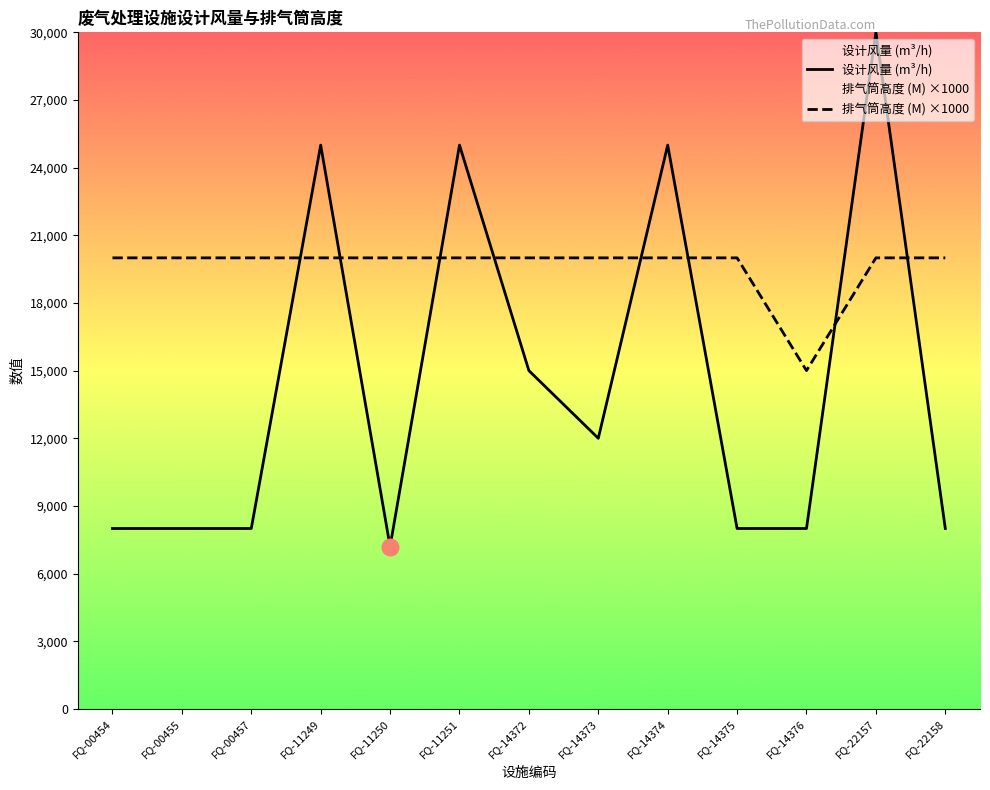

Between FQ-14373 and FQ-11249, which is larger?

FQ-11249